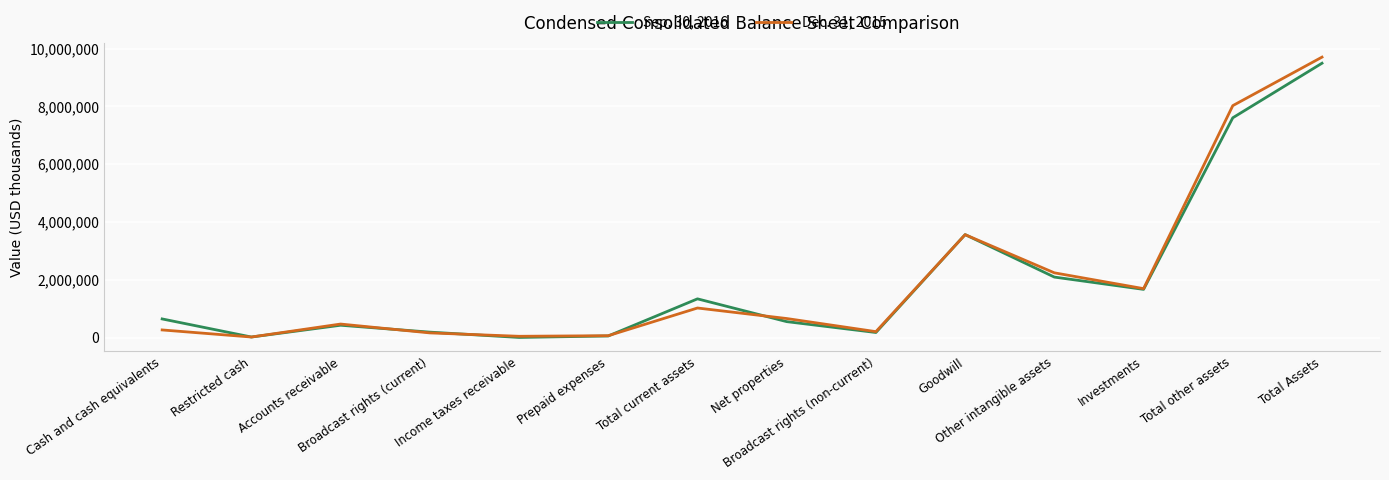

Is it true that Dec. 31, 2015 equals 8029061 at Total other assets?

True